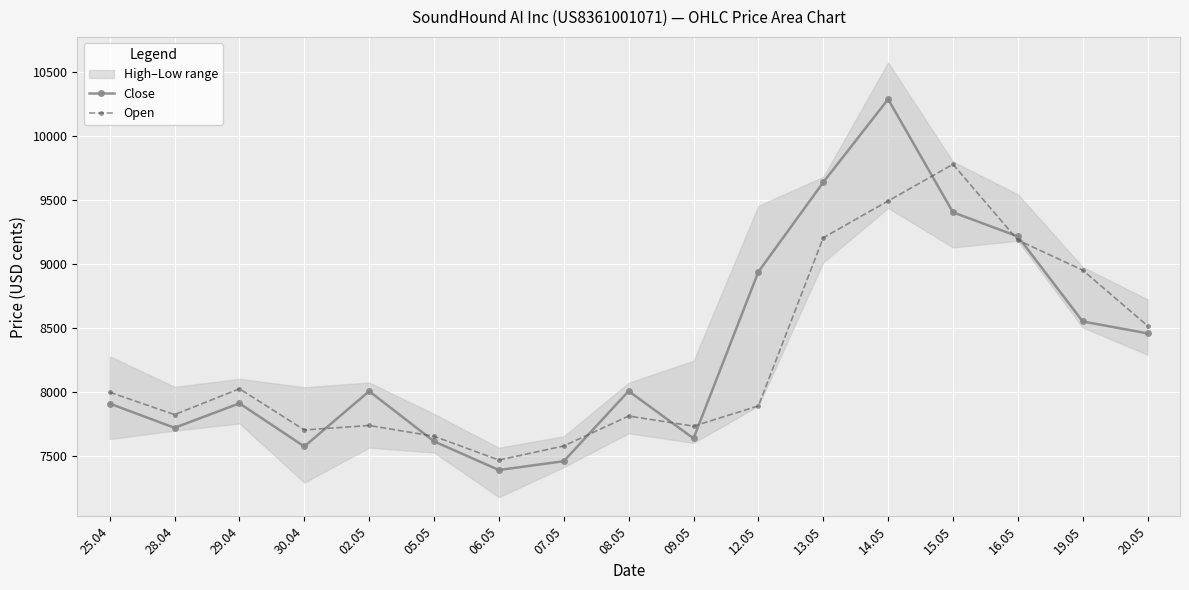

What is the difference between the maximum and minimum values in the Close series?

2898